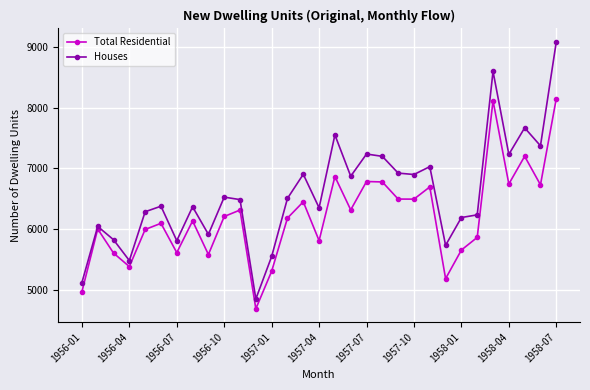

In Total Residential, how many points are lower than both neighbors (excluding endpoints)?

10